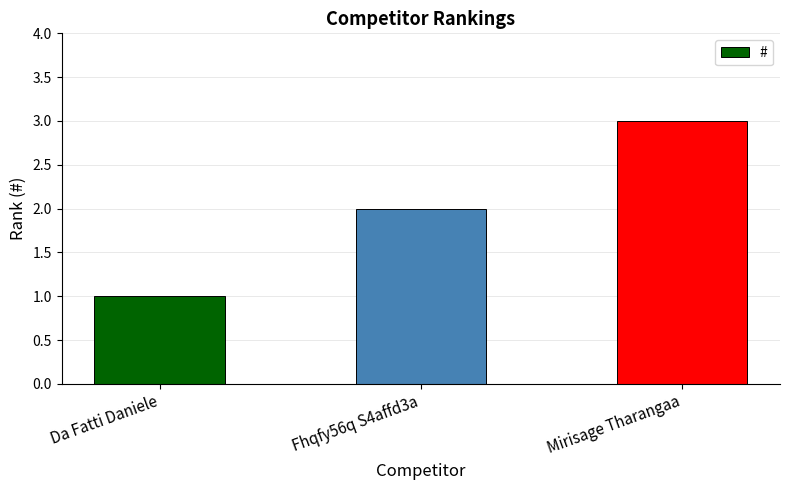

What is the change in value from Da Fatti Daniele to Fhqfy56q S4affd3a?

+1